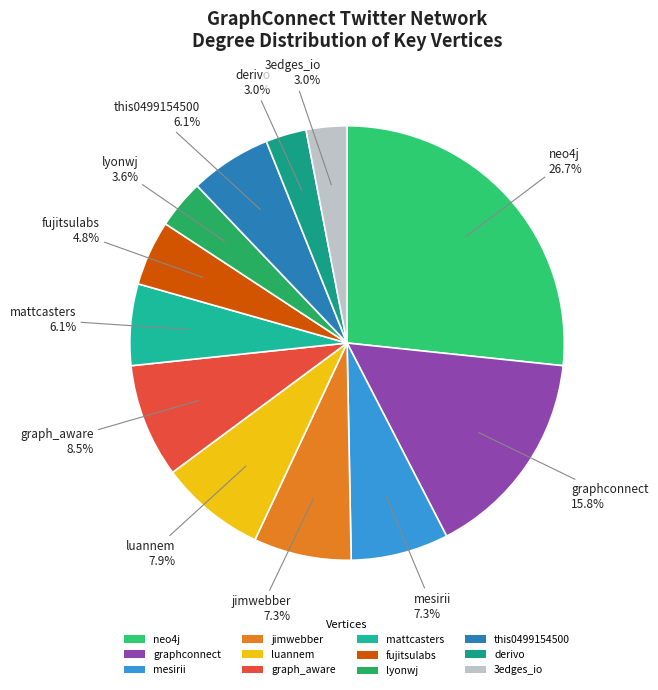

What is the largest slice in the pie chart?

neo4j